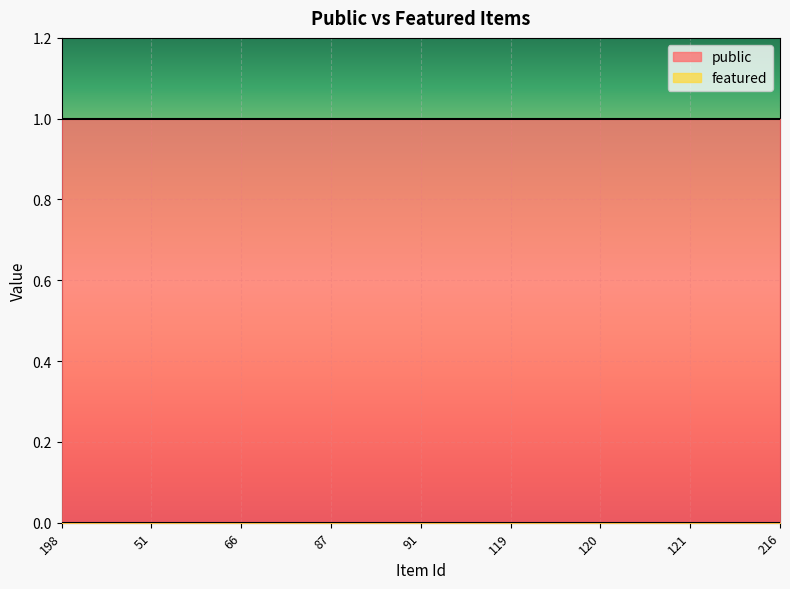

What is the spread (max minus min) of values at 198?

1